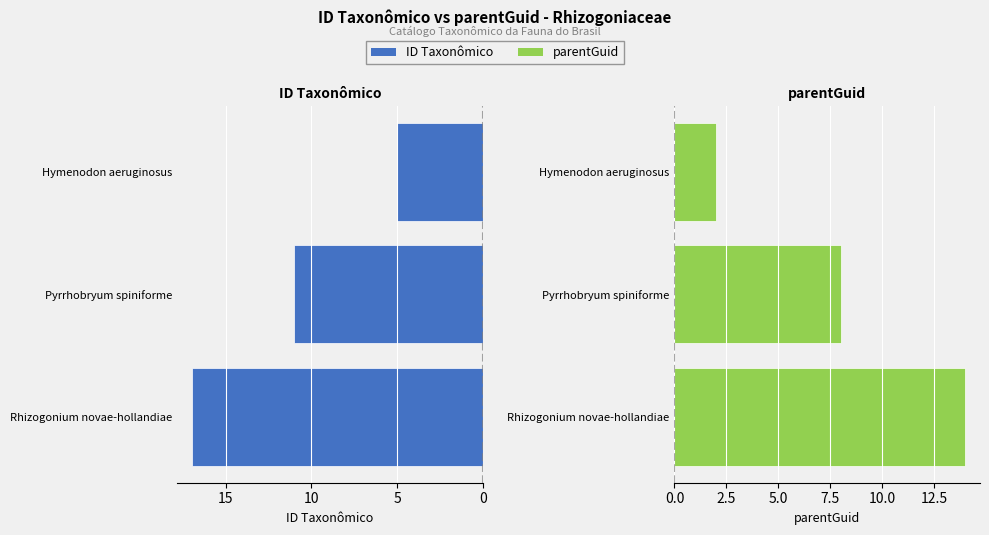

What is the average value of the parentGuid series?

8